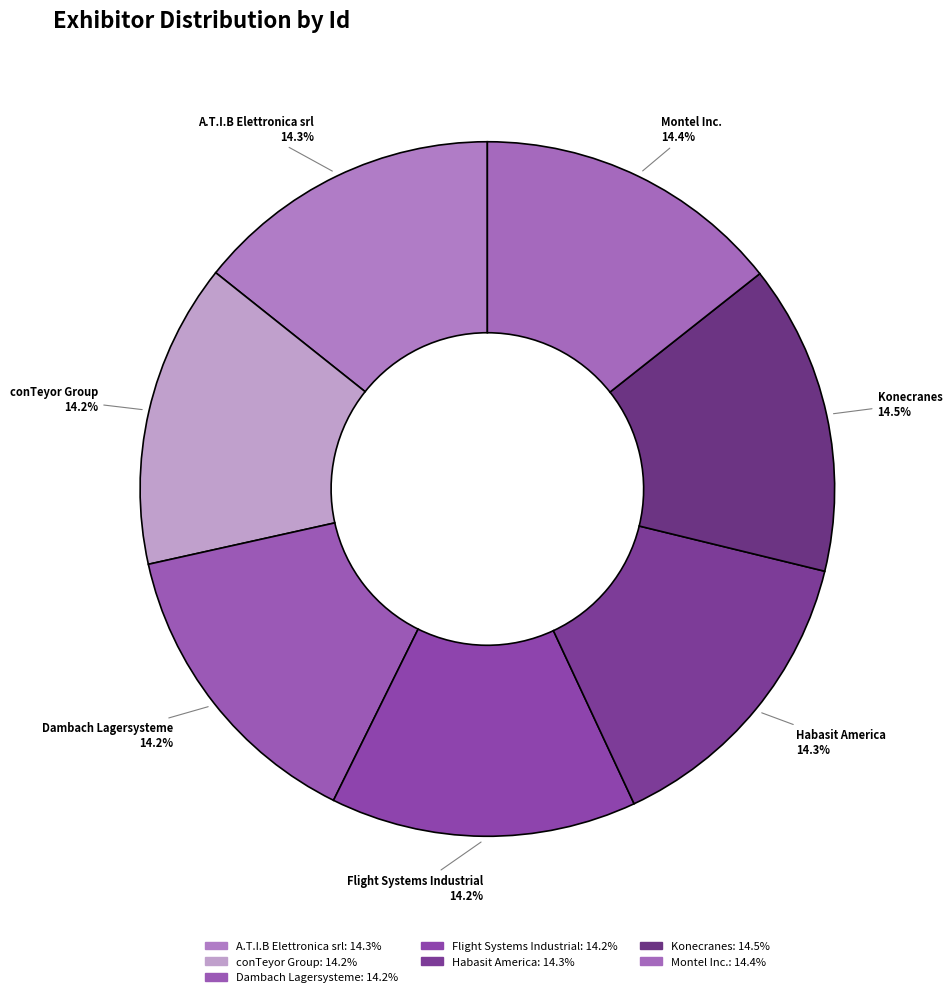

True or false: Dambach Lagersysteme accounts for 2% of the total.

False